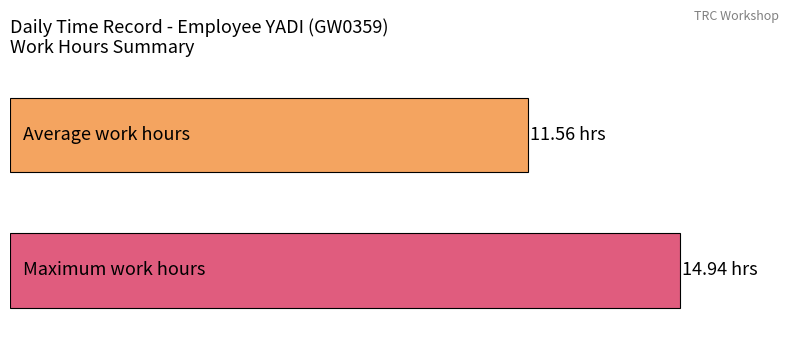

Does the chart contain stacked bars?

No